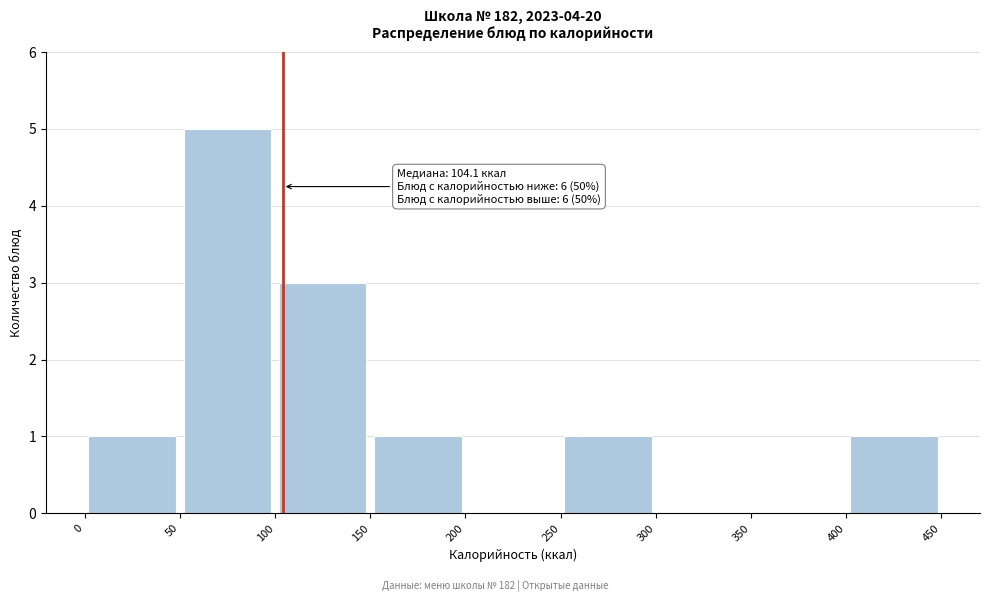

Over which range of the x-axis is the bar tallest?

50 to 100